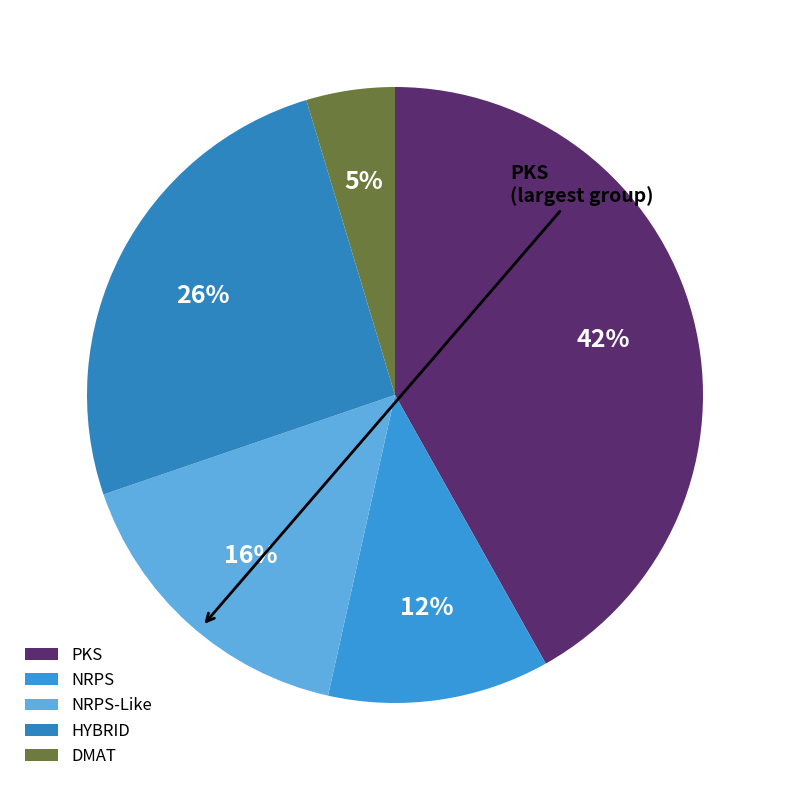

True or false: HYBRID accounts for 40% of the total.

False